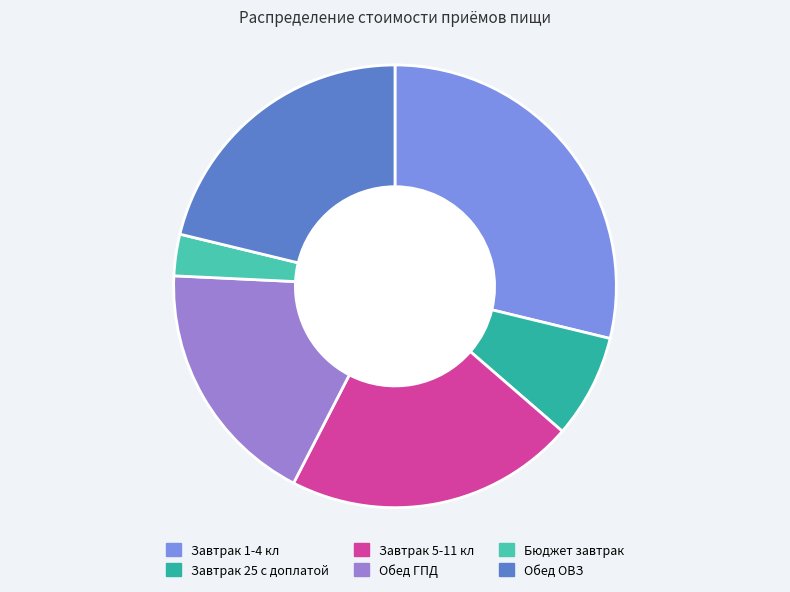

How many segments does this pie chart have?

6